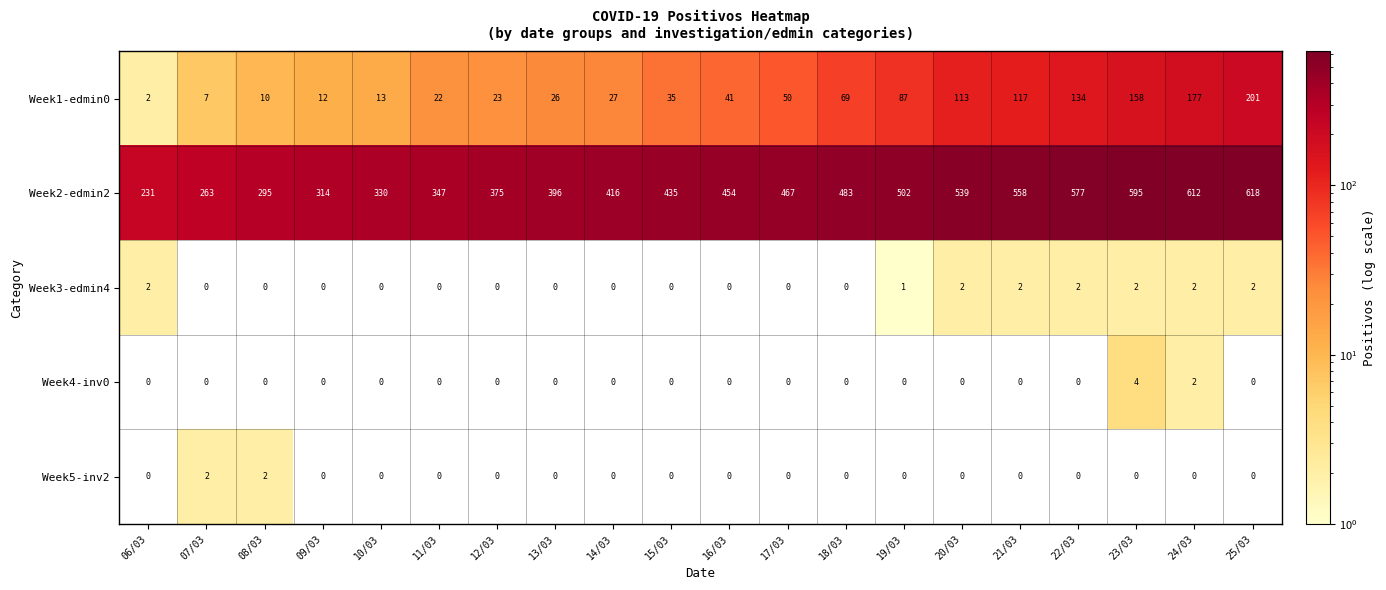

What is the highest value of the Week1-edmin0 series?

201